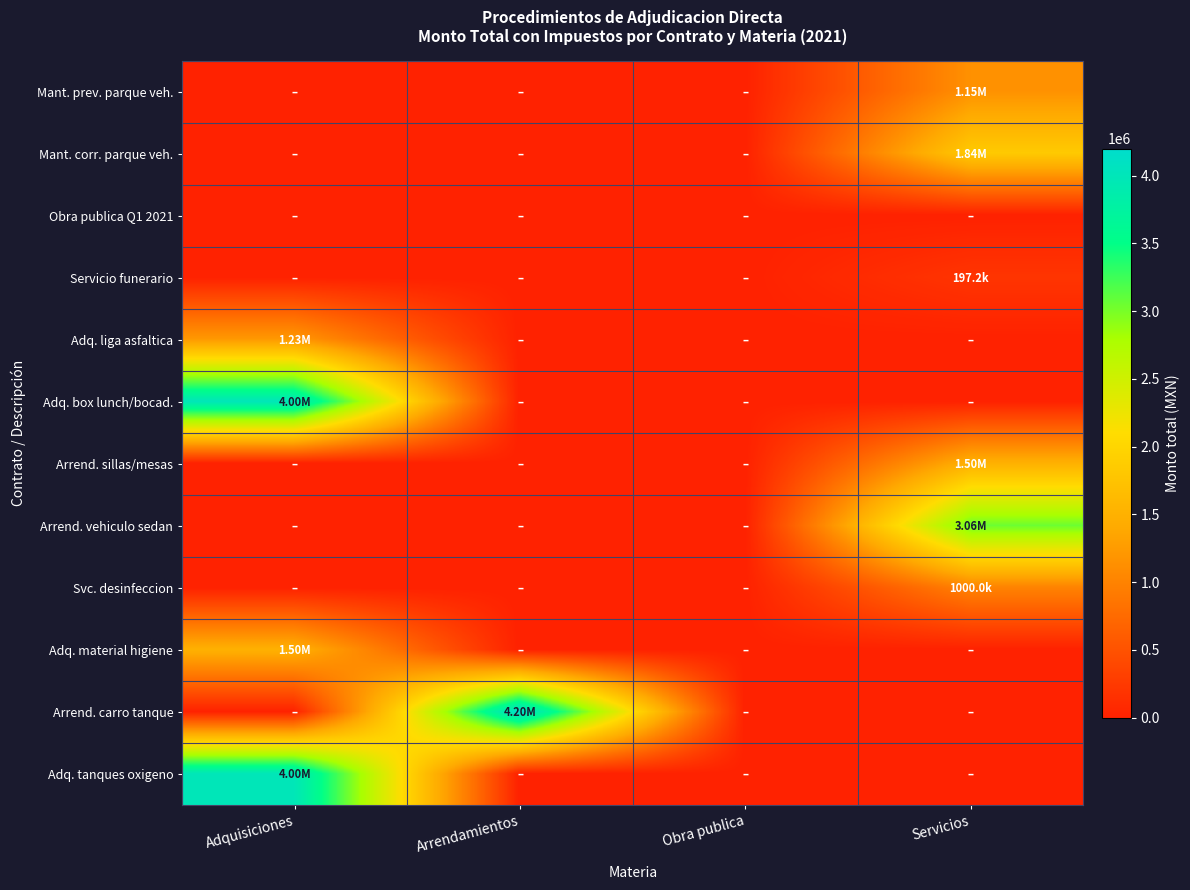

Which label corresponds to the smallest value in the chart?

Adquisiciones